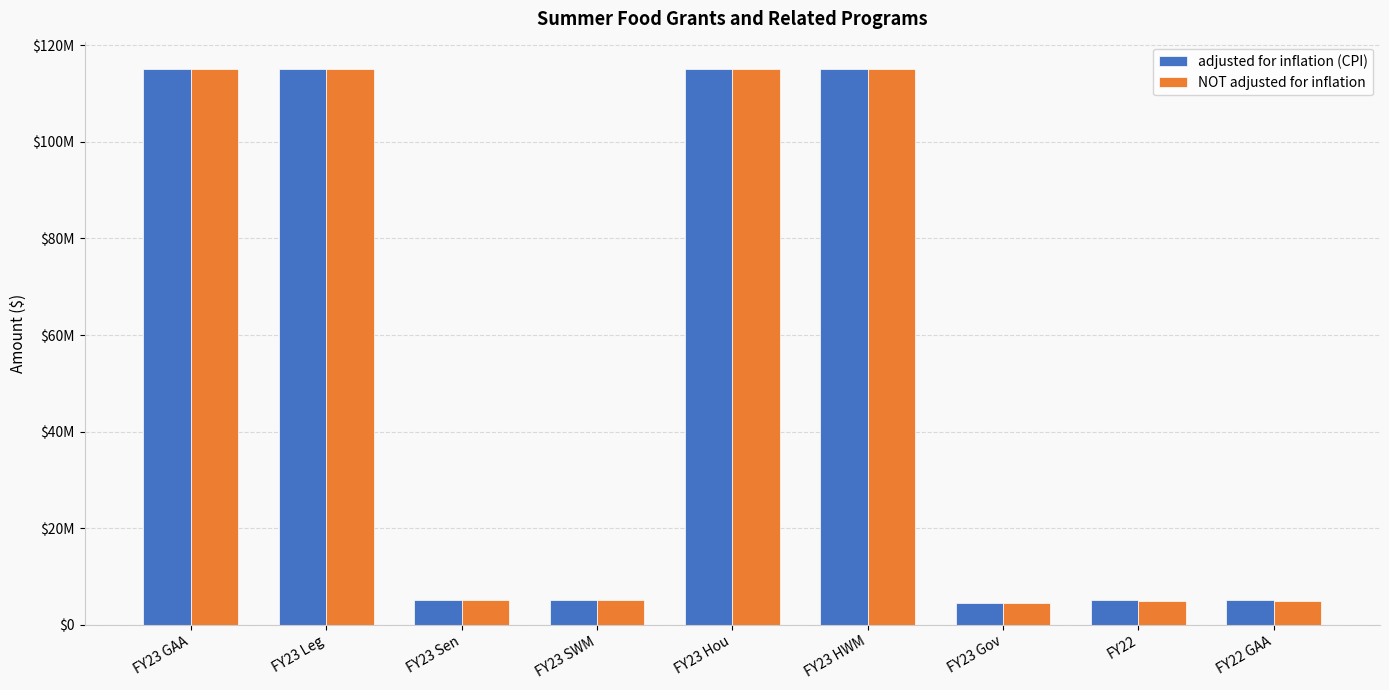

Does the chart contain stacked bars?

No